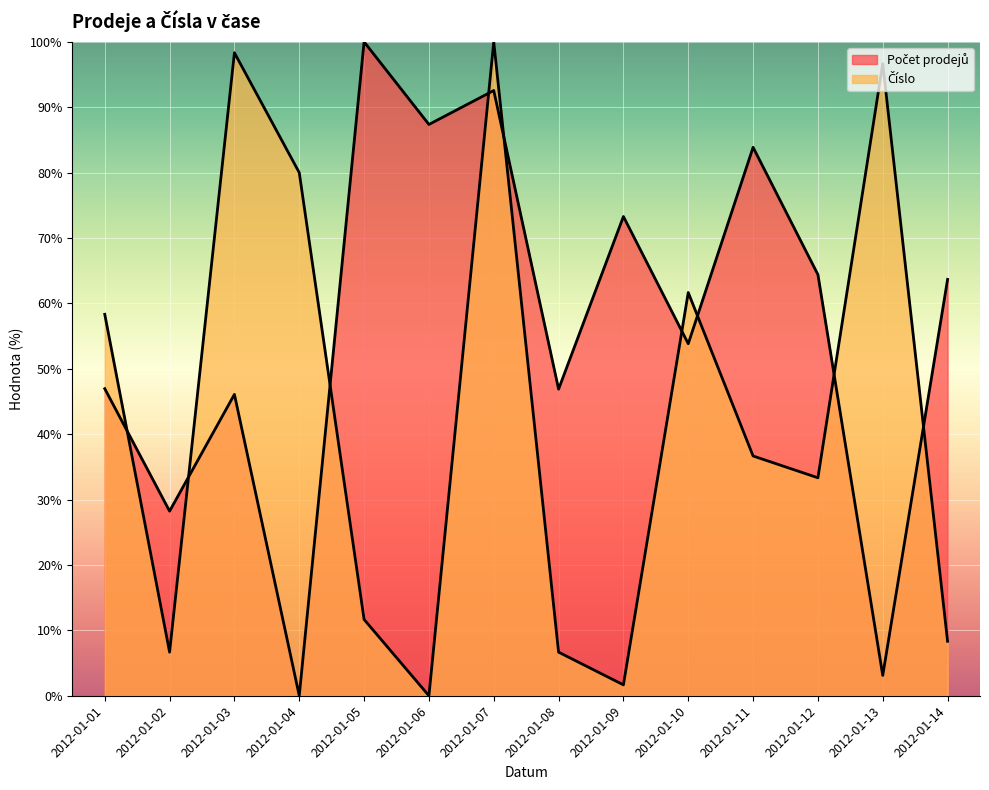

Which has a higher value, 2012-01-02 or 2012-01-08?

2012-01-08